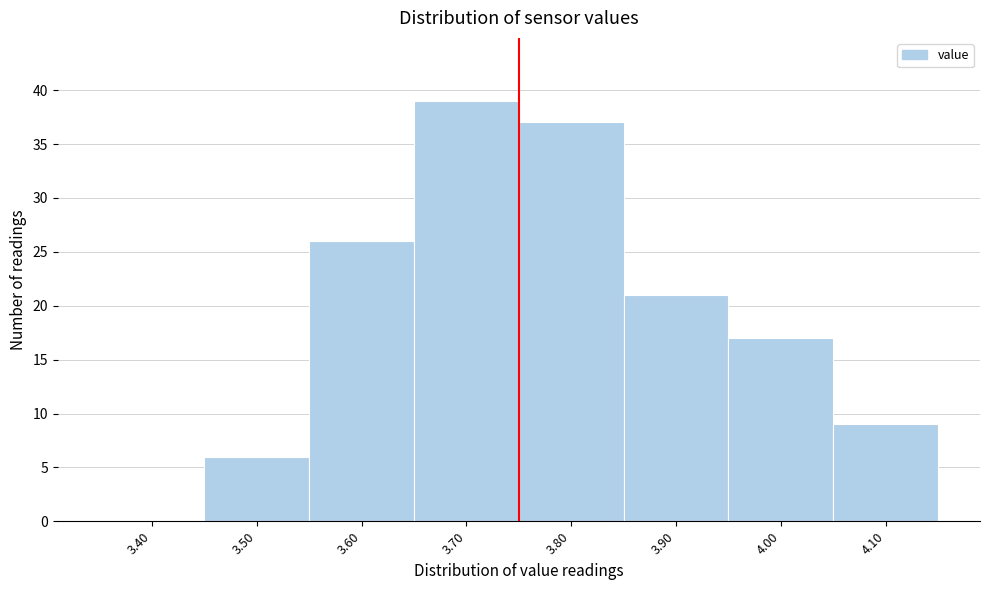

Reading left to right, what are all the values shown in this chart?

3.40=0	3.50=6	3.60=26	3.70=39	3.80=37	3.90=21	4.00=17	4.10=9